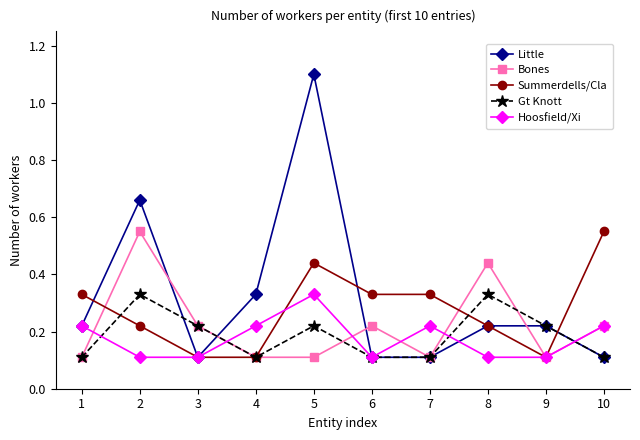

Which series has the largest total across all categories?

Little